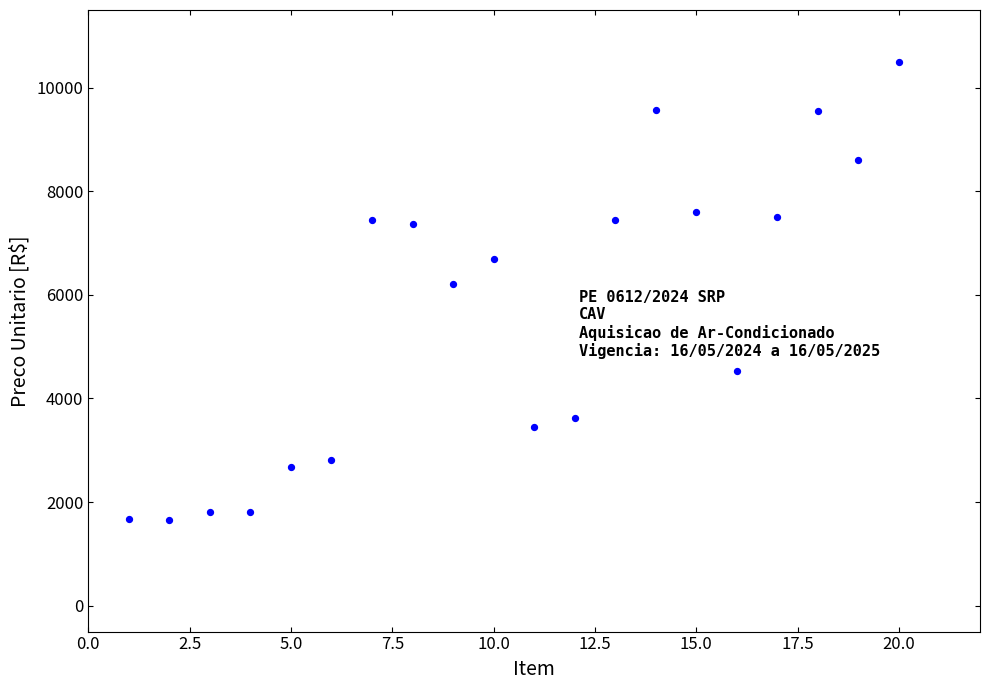

What Y value in the scatter plot is closest to 6069?

6213.5